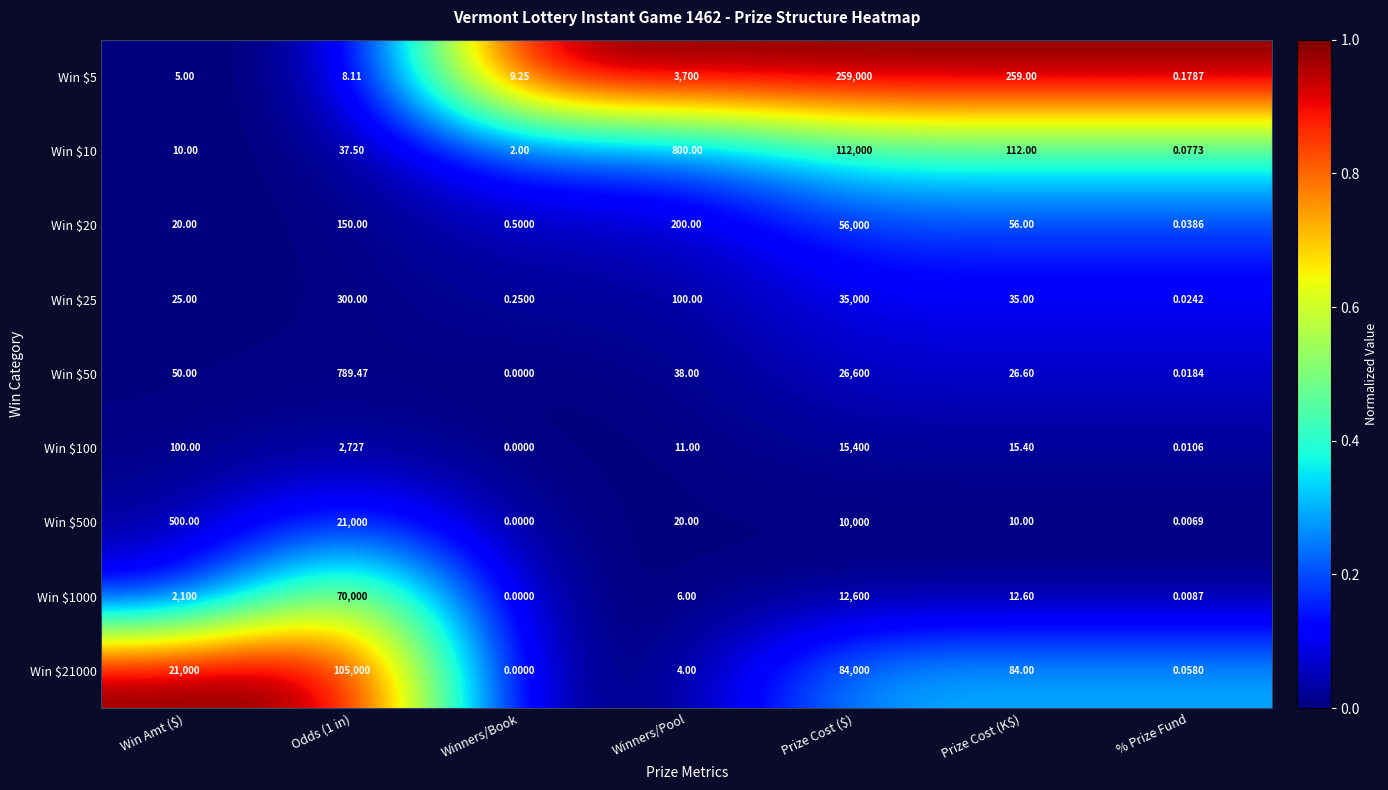

Which category has the highest value across all series?

Prize Cost ($)